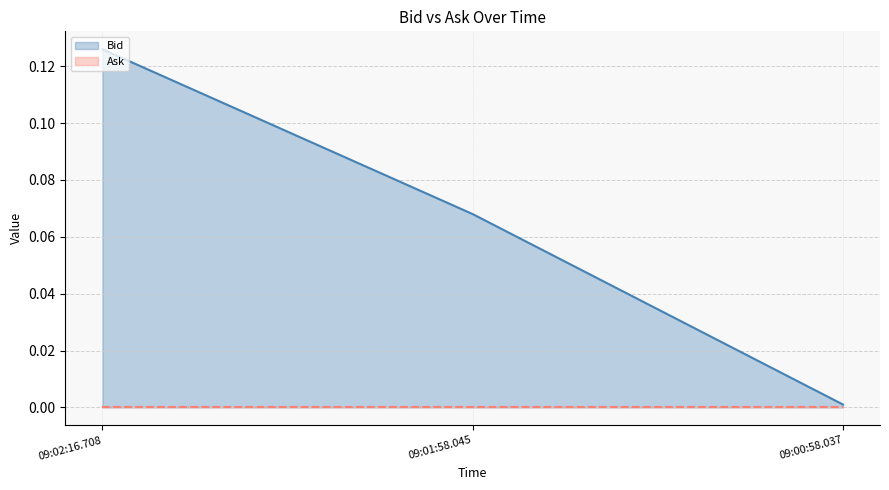

True or false: Bid has a value of 0.0 at 09:01:58.045.

False